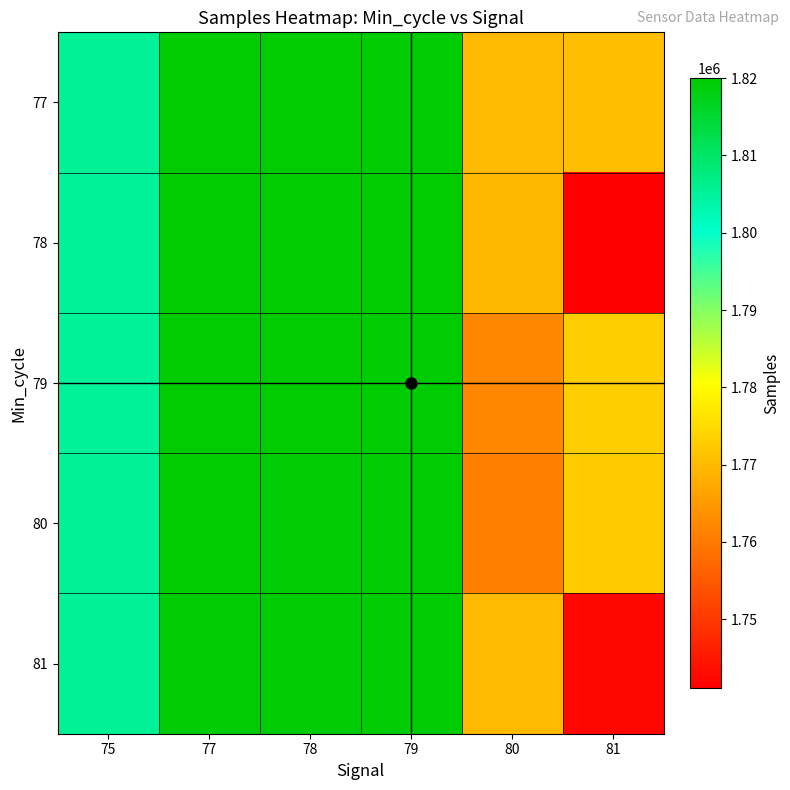

Reading right to left, extract all data points from this chart.

77: 81=1770511	80=1769804	79=1819431	78=1819964	77=1819926	75=1805288
78: 81=1741097	80=1769562	79=1819982	78=1820004	77=1819924	75=1805036
79: 81=1772992	80=1762200	79=1819588	78=1819795	77=1819908	75=1805099
80: 81=1772769	80=1761079	79=1819525	78=1819678	77=1819974	75=1805235
81: 81=1742045	80=1769804	79=1819389	78=1819626	77=1819399	75=1805381